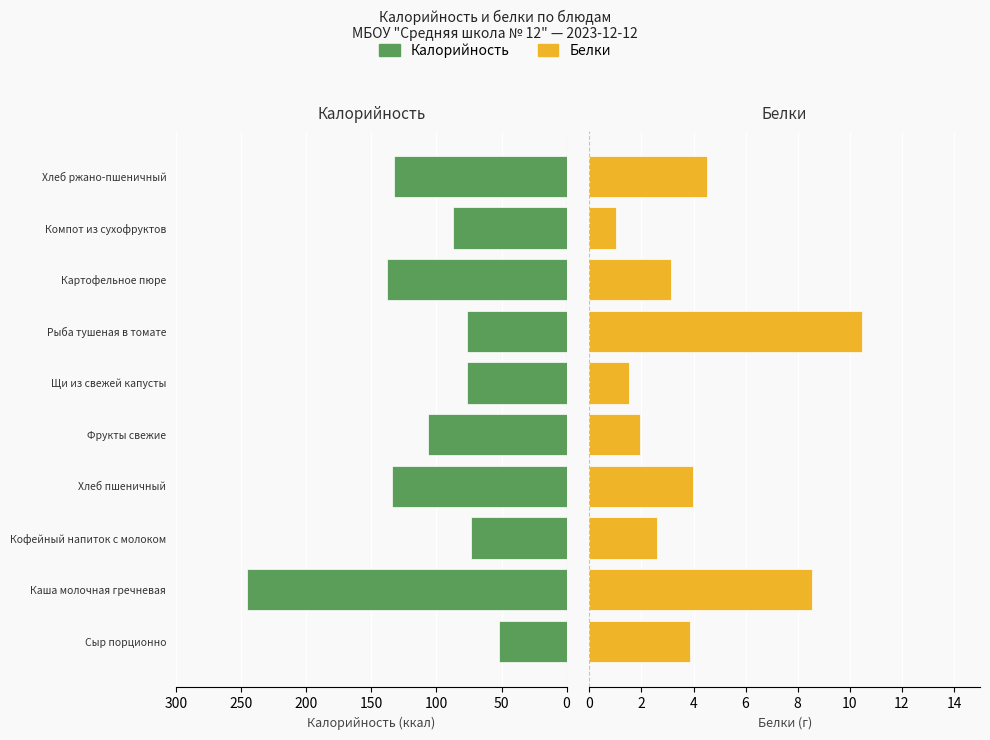

What is the value of the Белки bar at the 5th from the left?

2.0